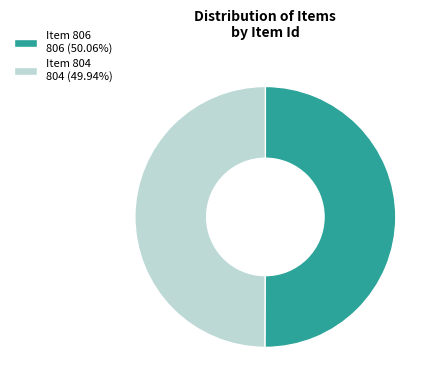

Is it true that Item 804 is 50% of the pie?

True